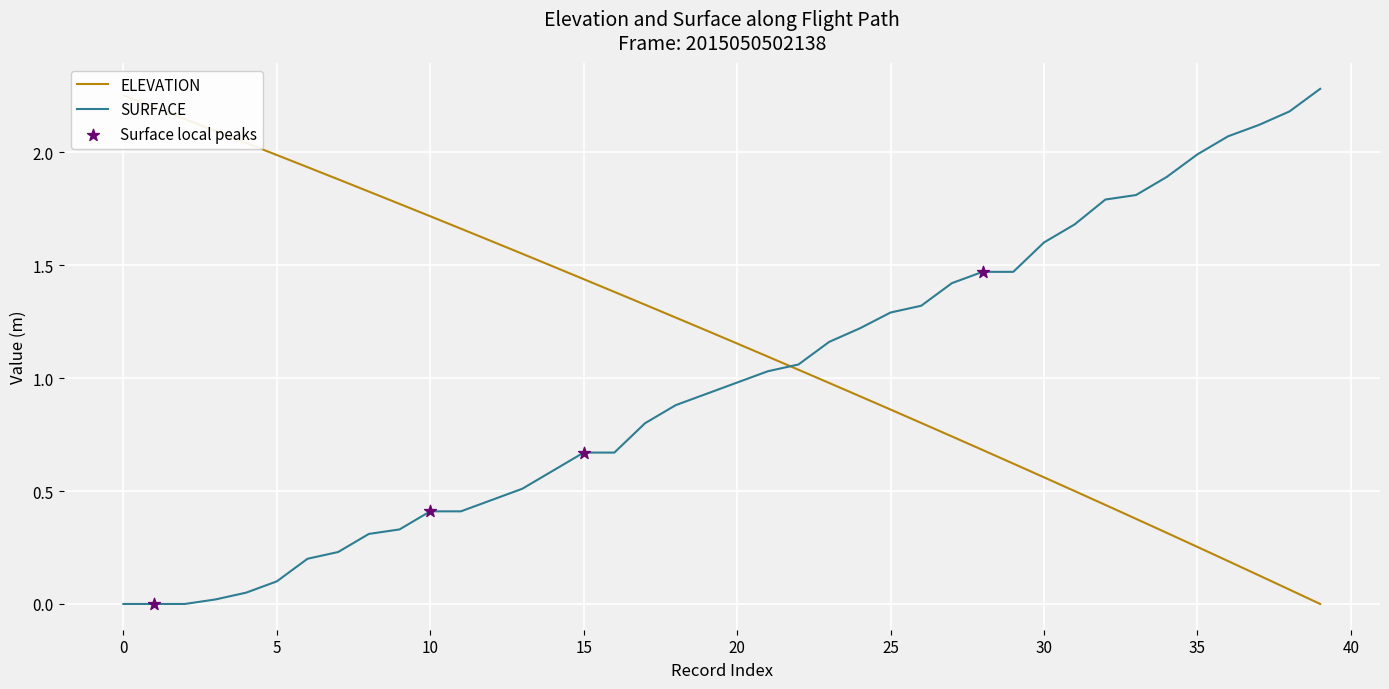

At which category is the sum across all series the highest?

39